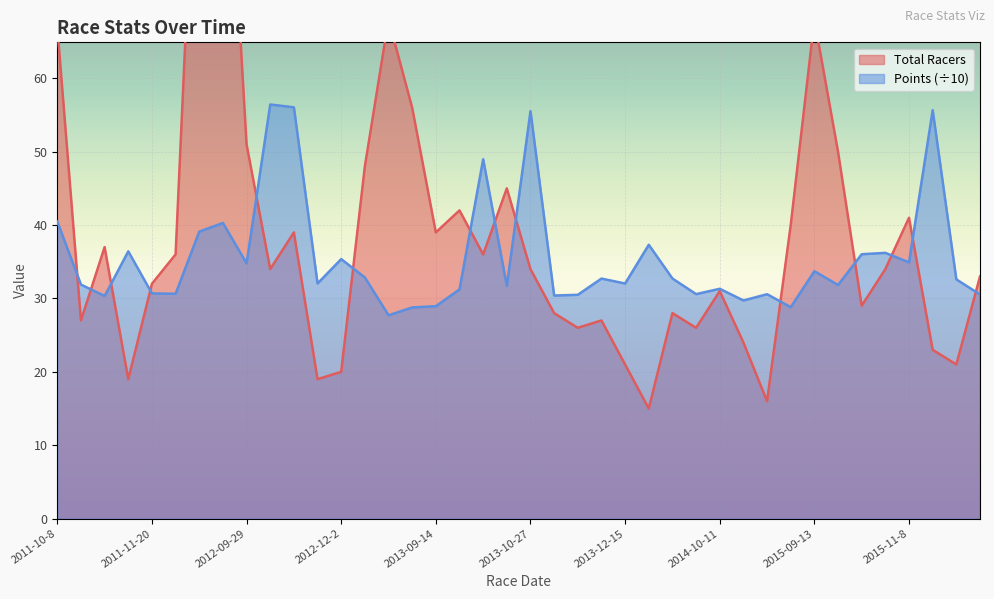

In Points, how many points are higher than both neighbors (excluding endpoints)?

13